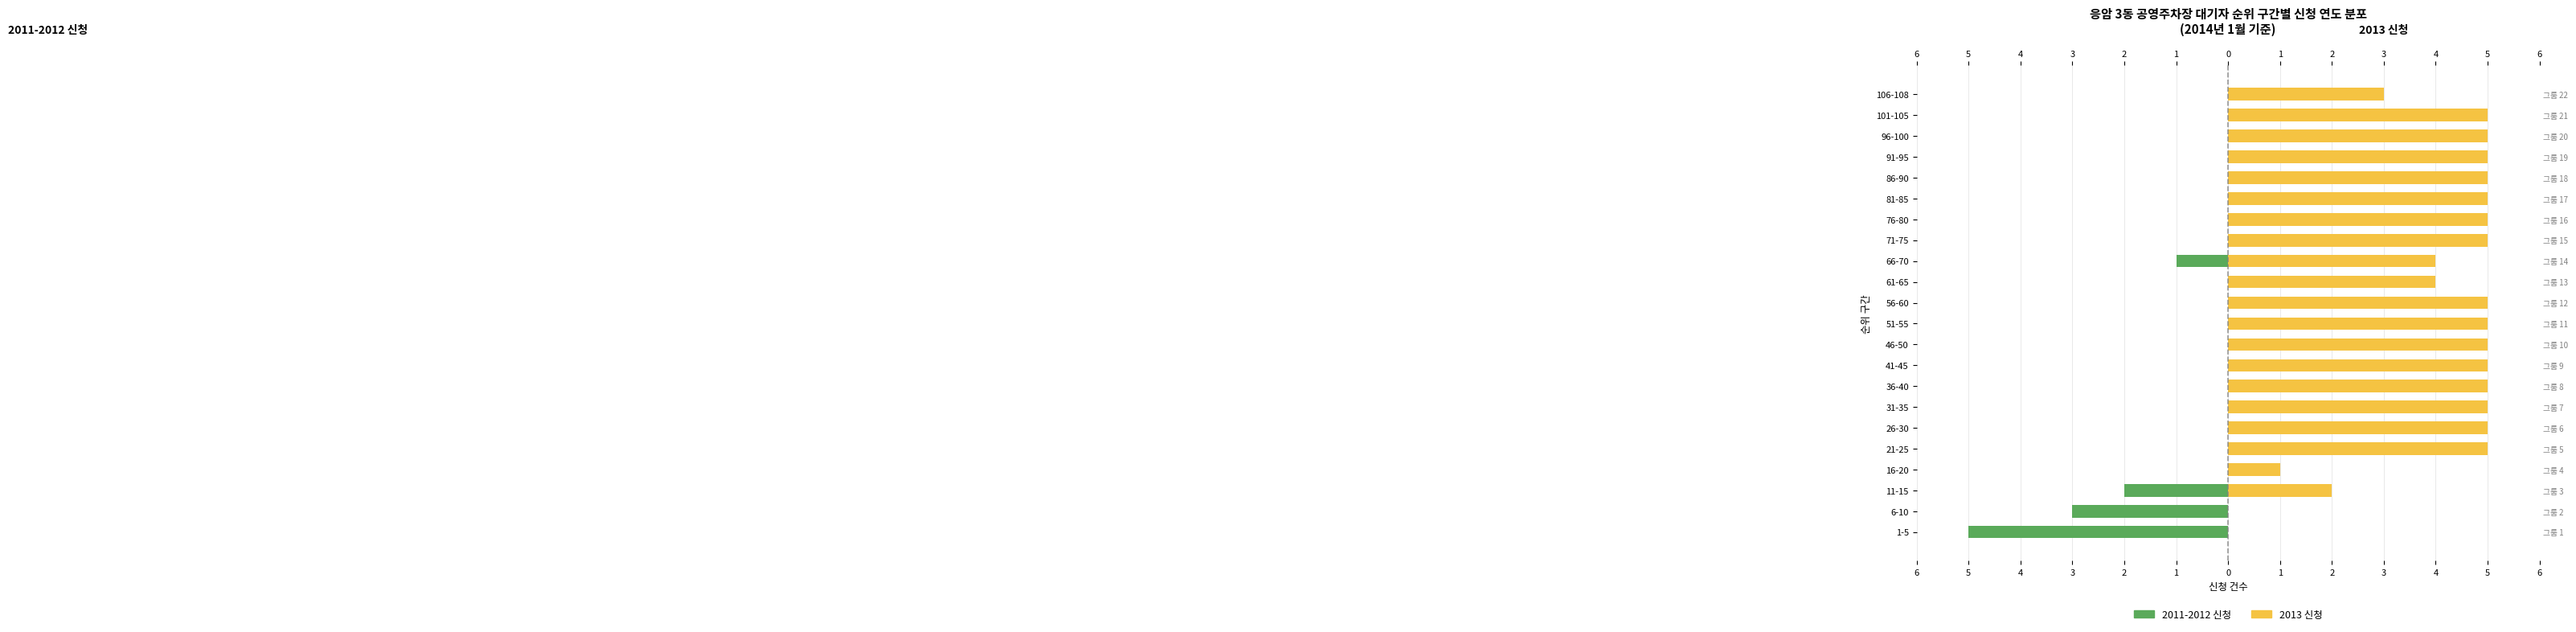

Is the value of 2011-2012 신청 at 26-30 greater than the value of 2013 신청 at 101-105?

No